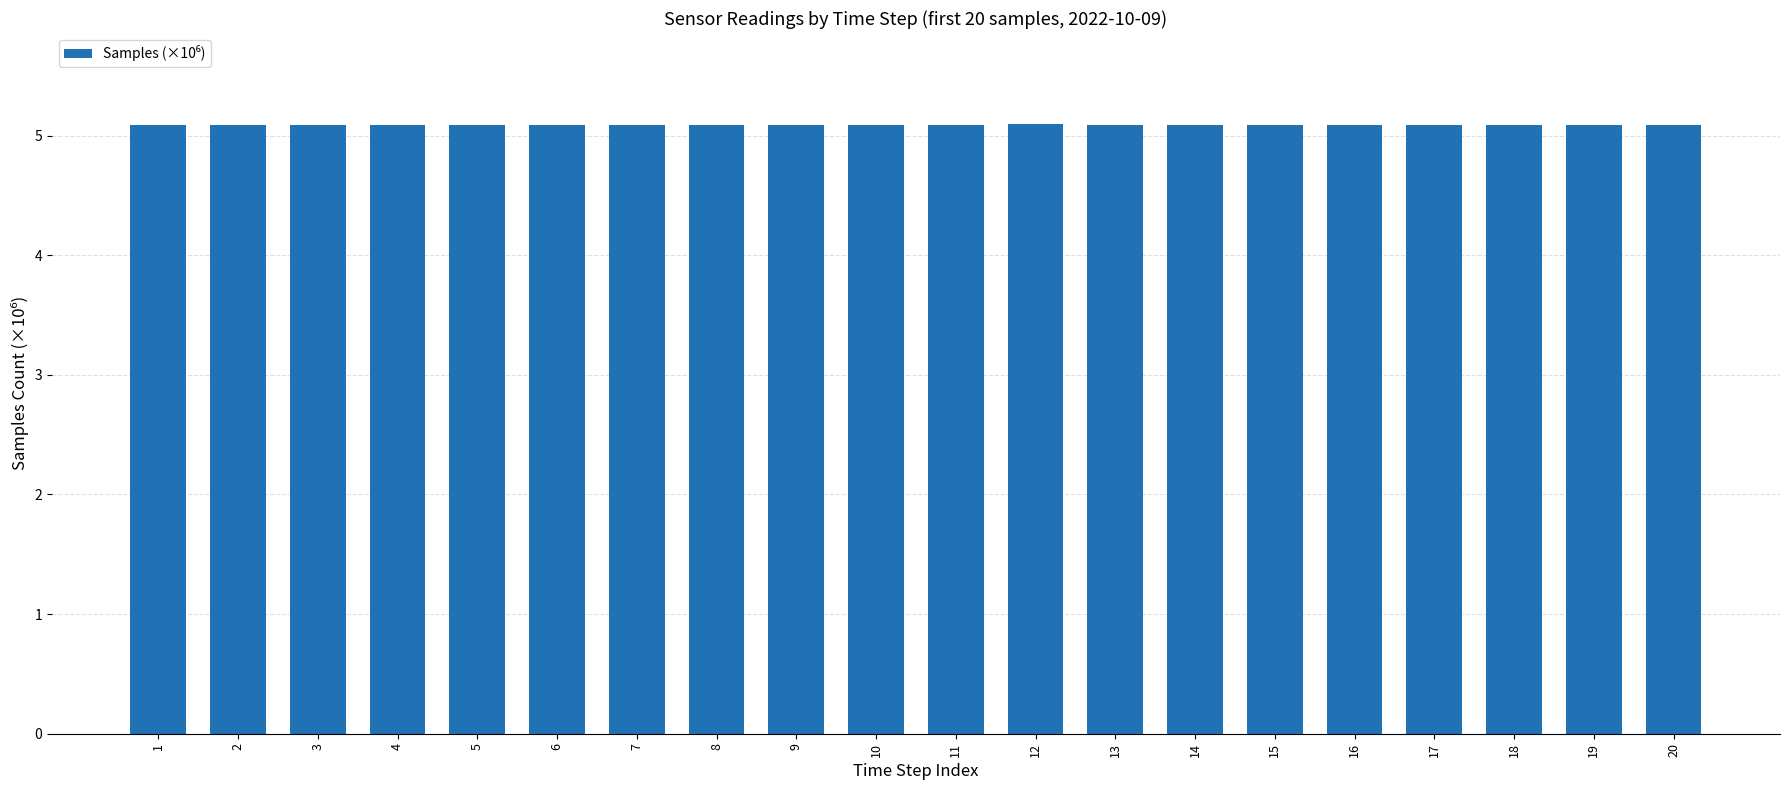

The value at 8 is 5.1. True or false?

True